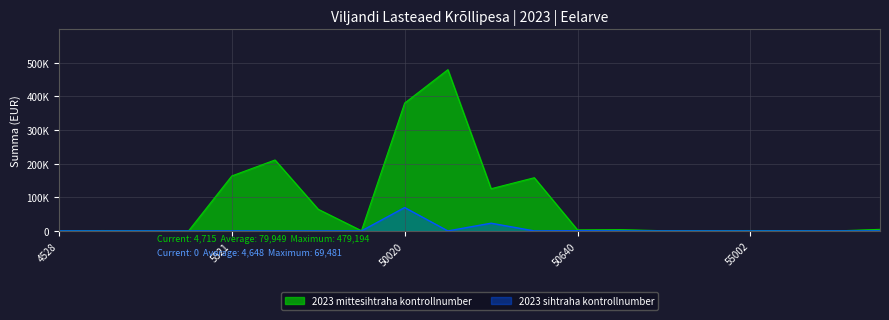

What are all the series names shown in the legend?

2023 mittesihtraha kontrollnumber, 2023 sihtraha kontrollnumber